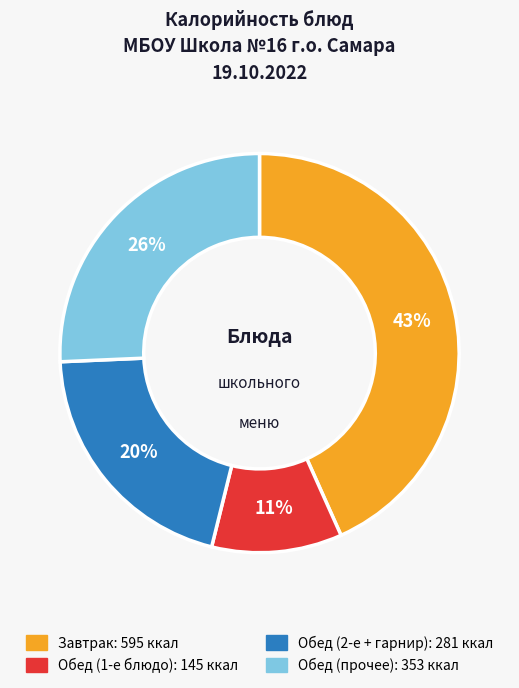

How many slices are in this pie chart?

4